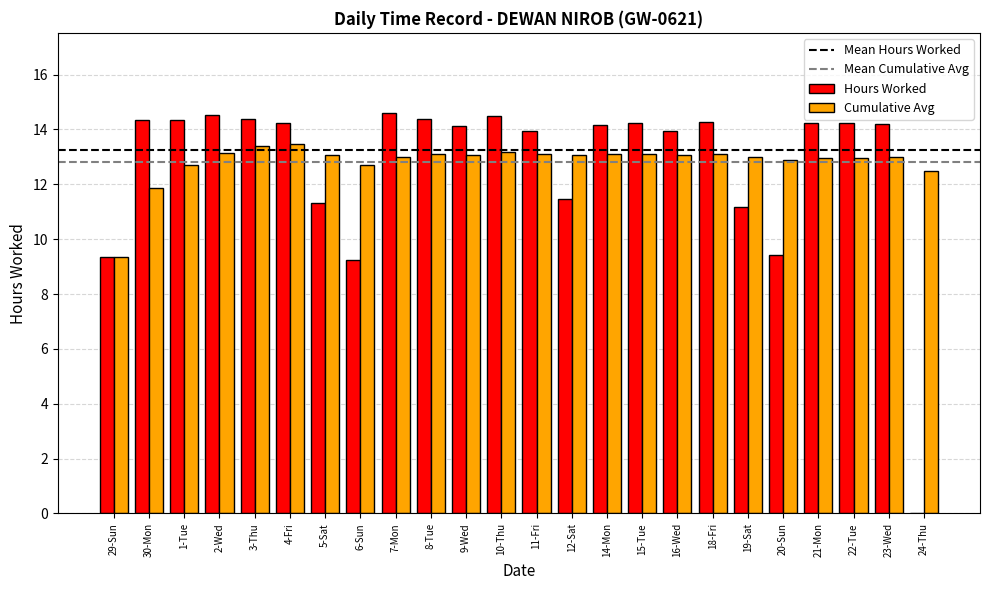

Is the value of Hours Worked at 10-Thu greater than the value of Cumulative Avg at 5-Sat?

Yes